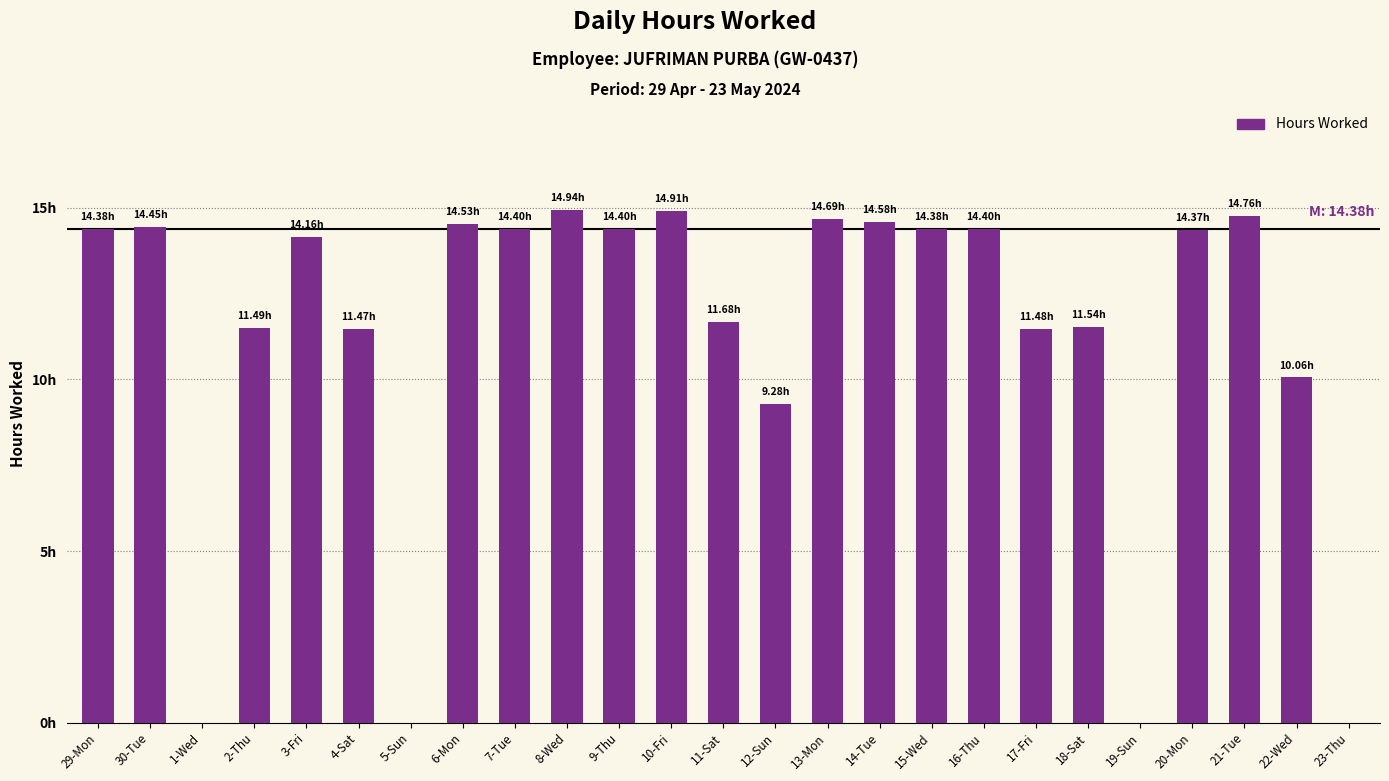

Reading left to right, extract all data points from this chart.

14.4	14.4	0.0	11.5	14.2	11.5	0.0	14.5	14.4	14.9	14.4	14.9	11.7	9.3	14.7	14.6	14.4	14.4	11.5	11.5	0.0	14.4	14.8	10.1	0.0